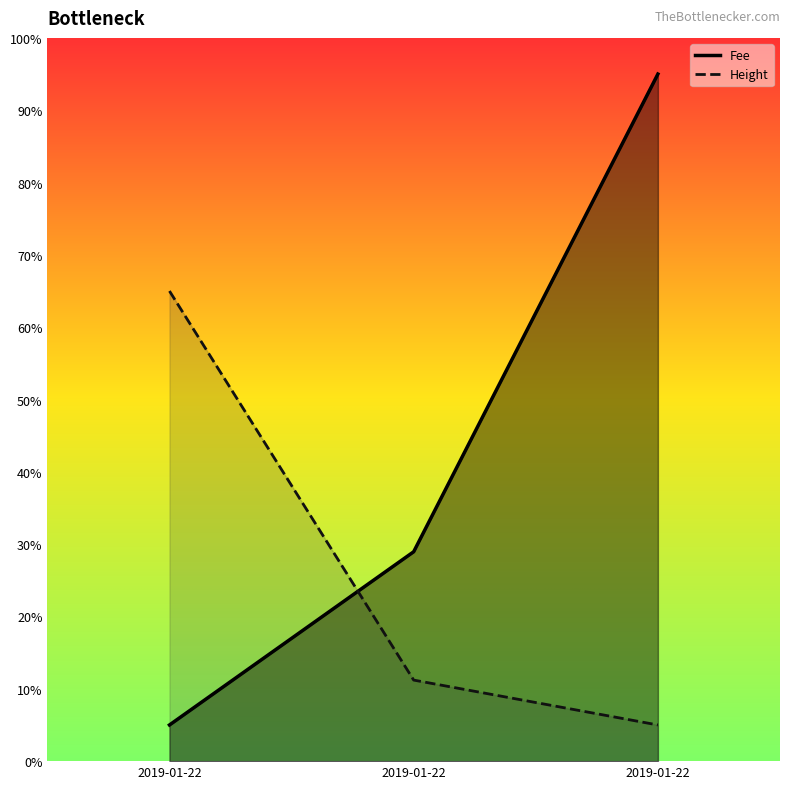

Which series changed the most between 2019-01-22 23:38:46 and 2019-01-22 20:03:05?

Fee